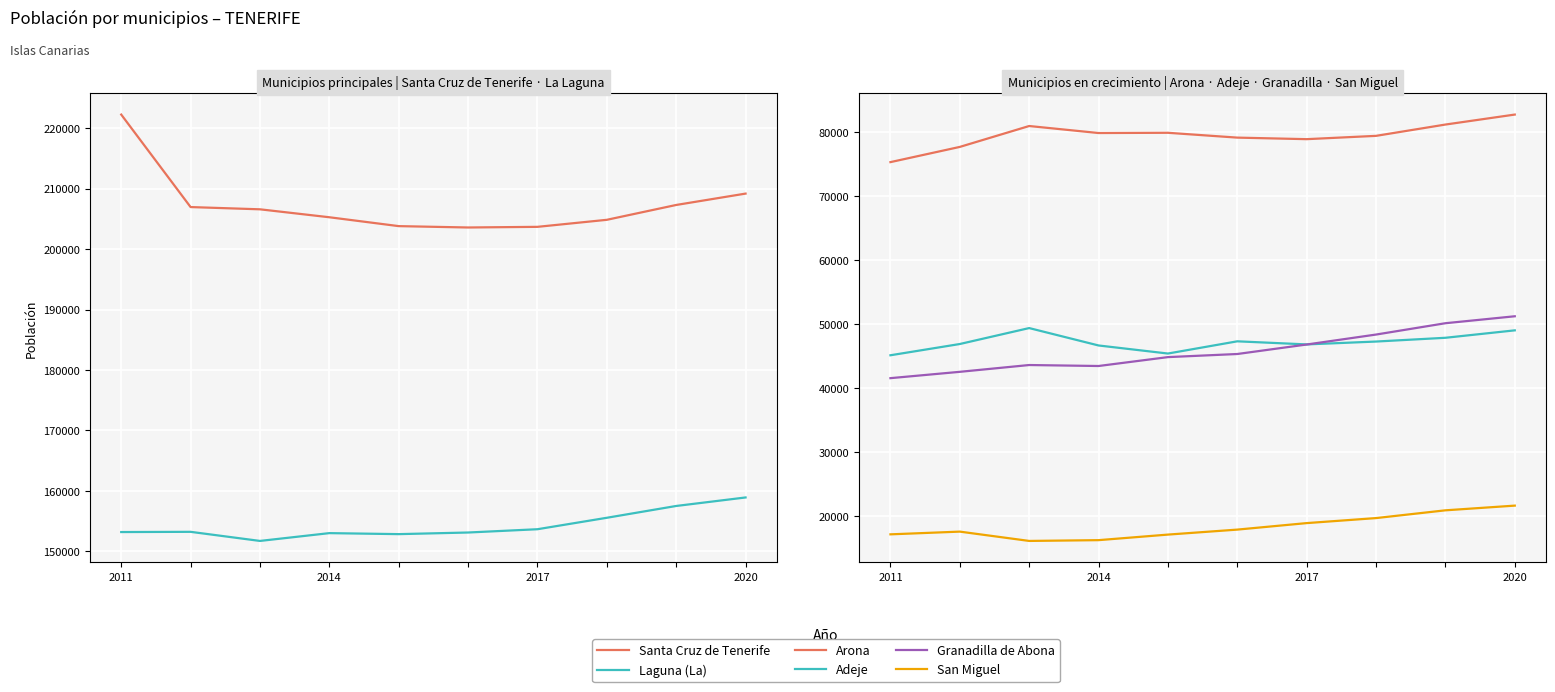

Is the value of Granadilla de Abona at 7 greater than the value of San Miguel at 9?

Yes